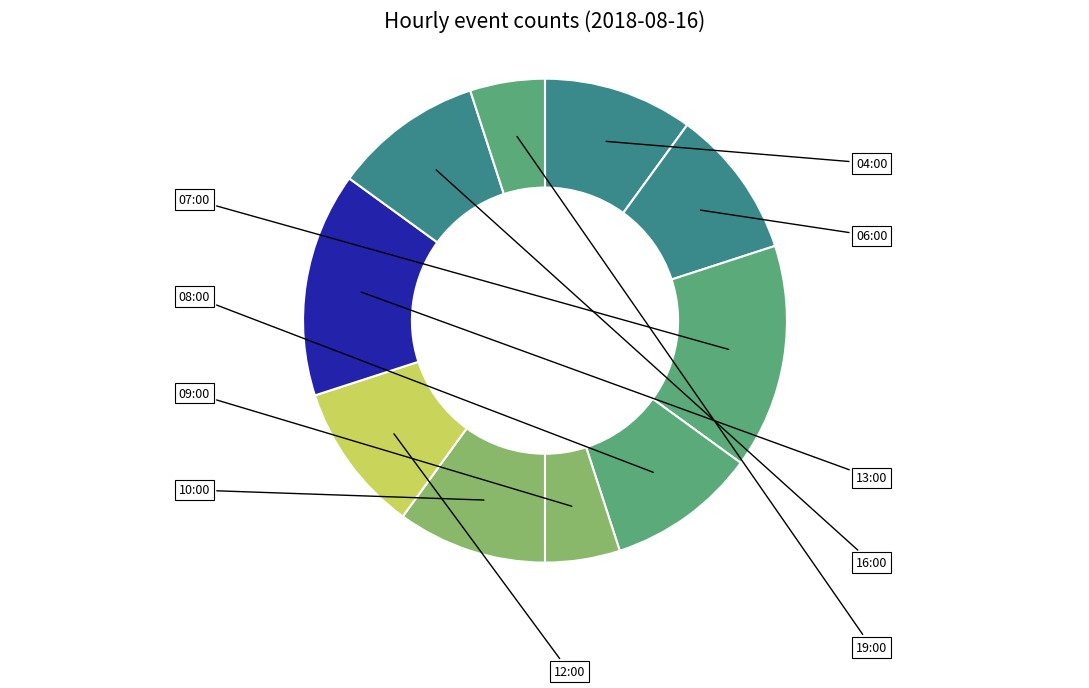

Is there any slice that represents more than half of the pie?

No